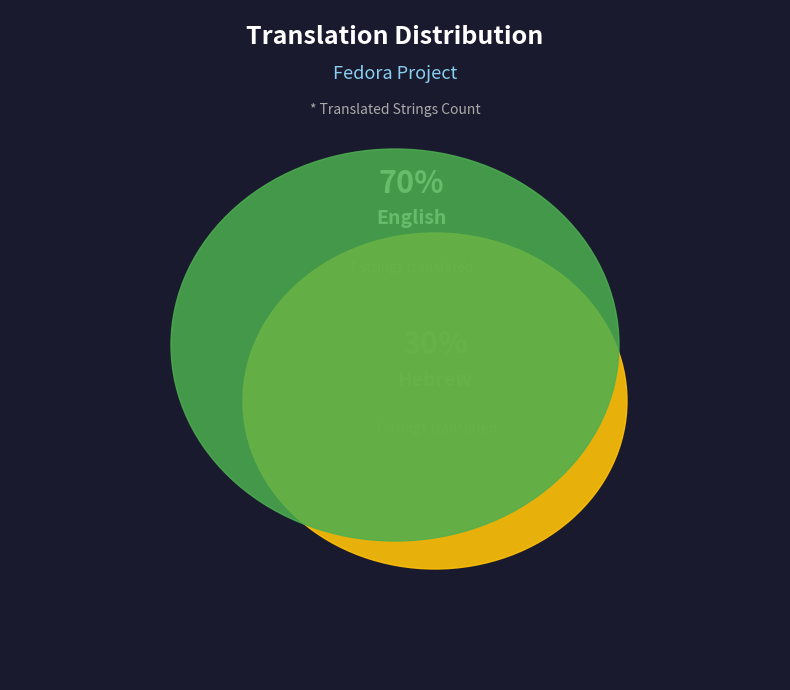

To the nearest percent, what is the average slice percentage?

50%